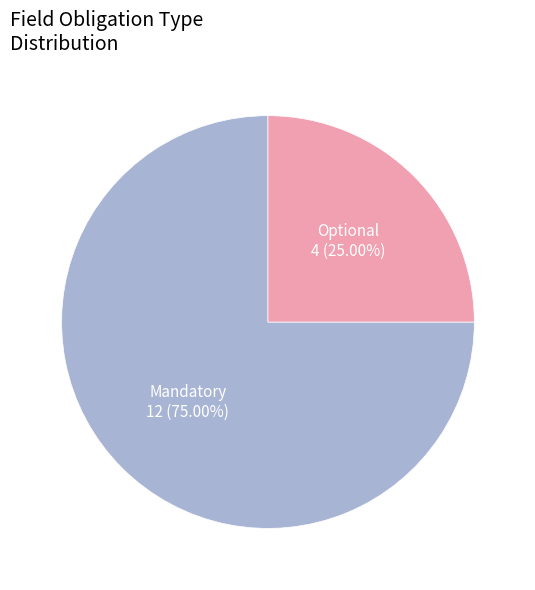

Is there any slice that represents more than half of the pie?

Yes